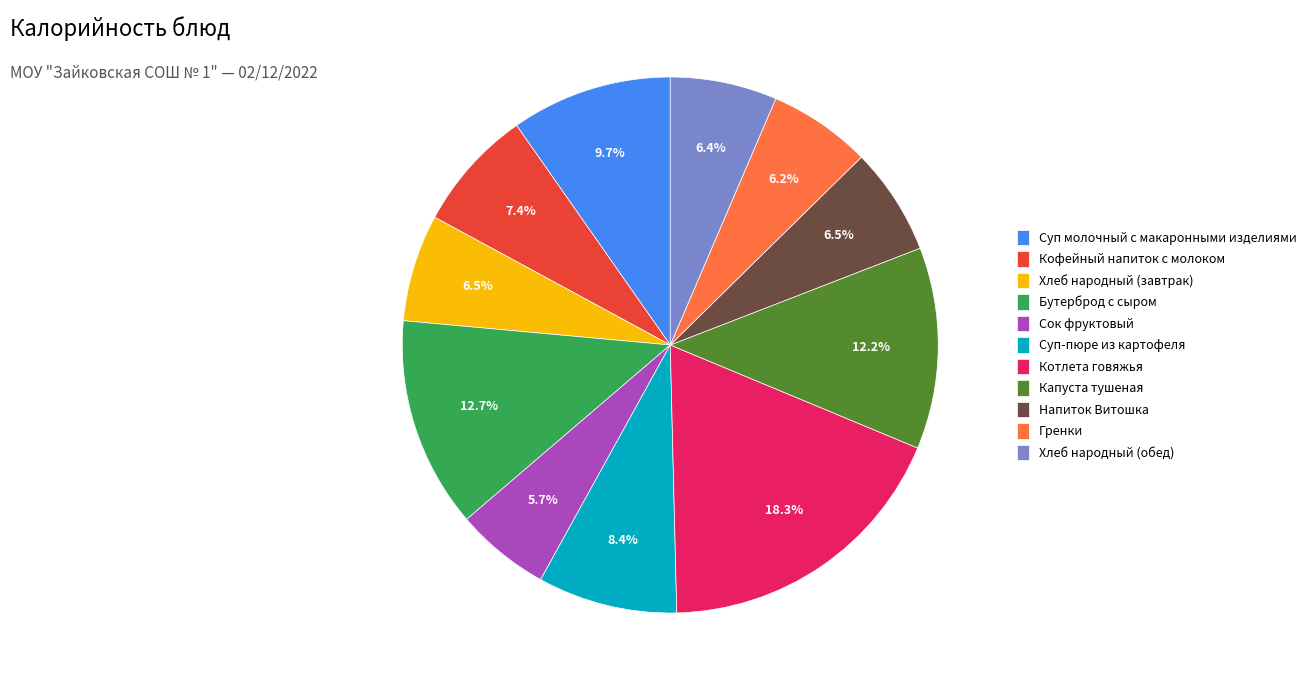

Does Хлеб народный (завтрак) represent more than half of the total?

No